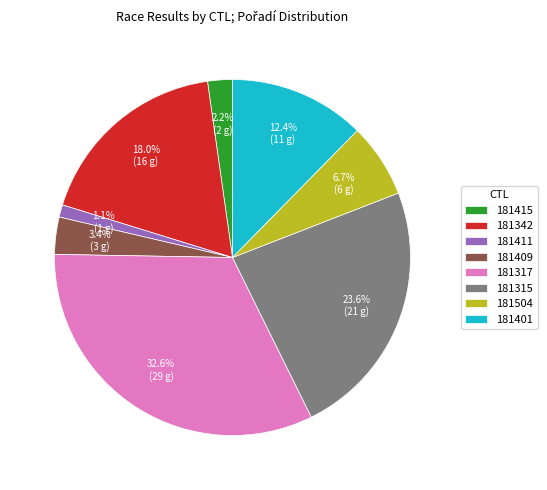

The 181415 slice represents 2% of the pie. True or false?

True